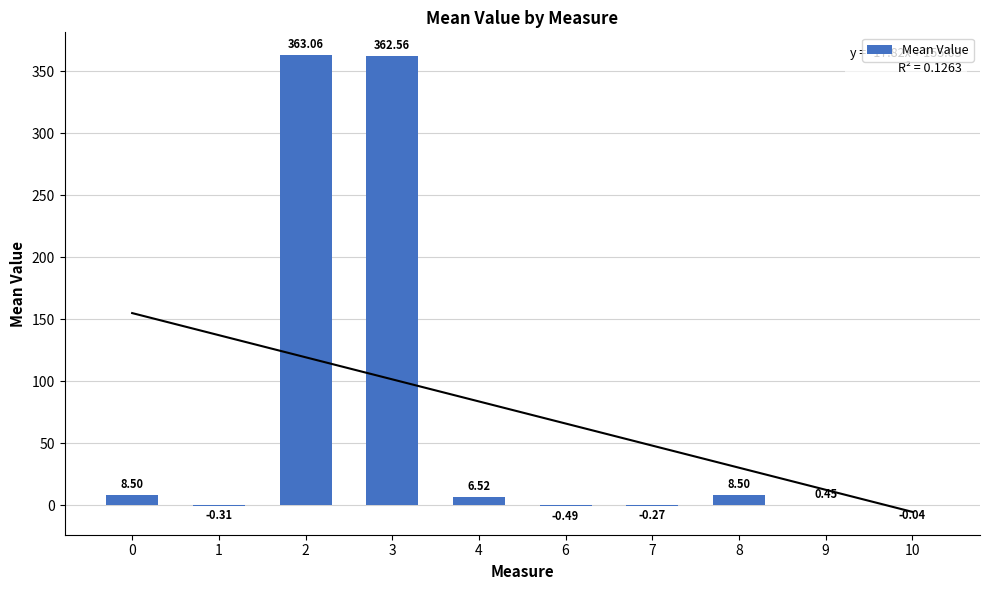

How many values are below 6?

5